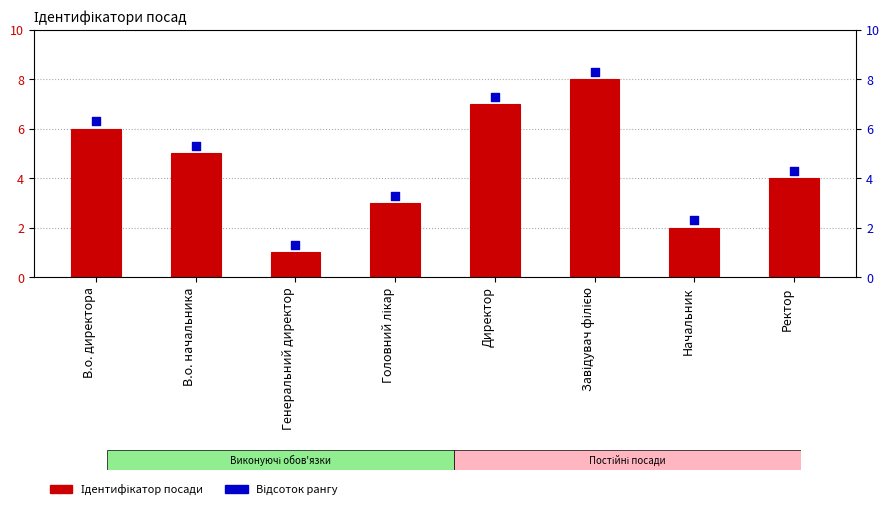

Which series has the largest total across all categories?

Відсоток рангу